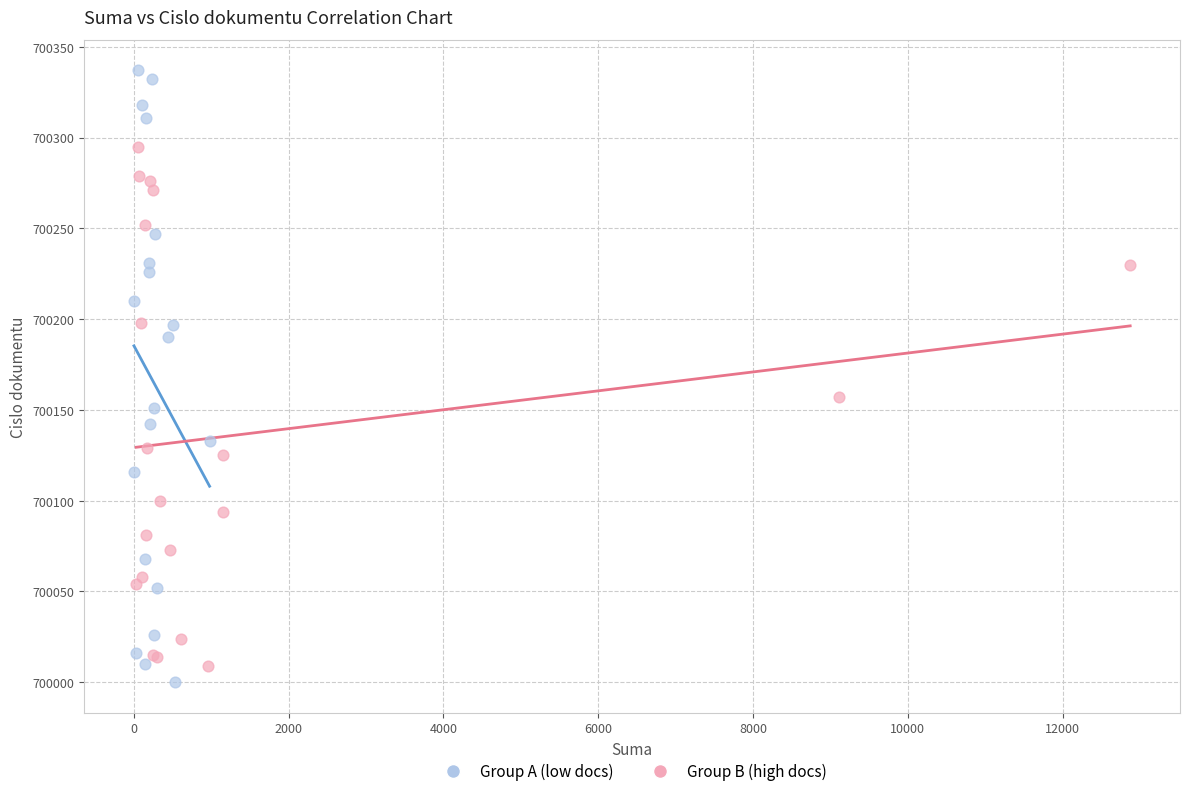

What are all the series names shown in the legend?

Group A (low docs), Group B (high docs)